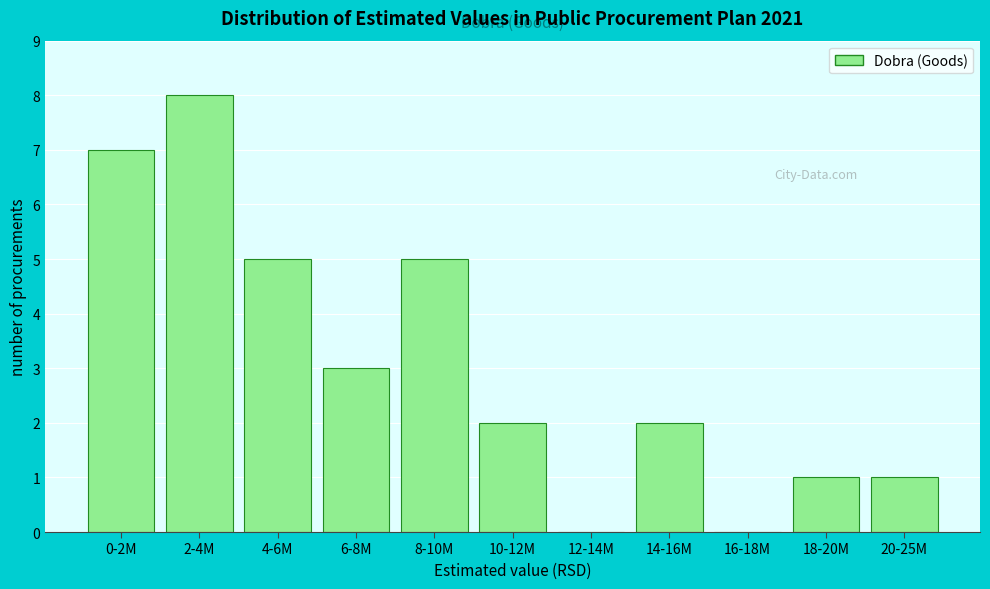

Reading right to left, what are all the values shown in this chart?

20-25M=1	18-20M=1	16-18M=0	14-16M=2	12-14M=0	10-12M=2	8-10M=5	6-8M=3	4-6M=5	2-4M=8	0-2M=7